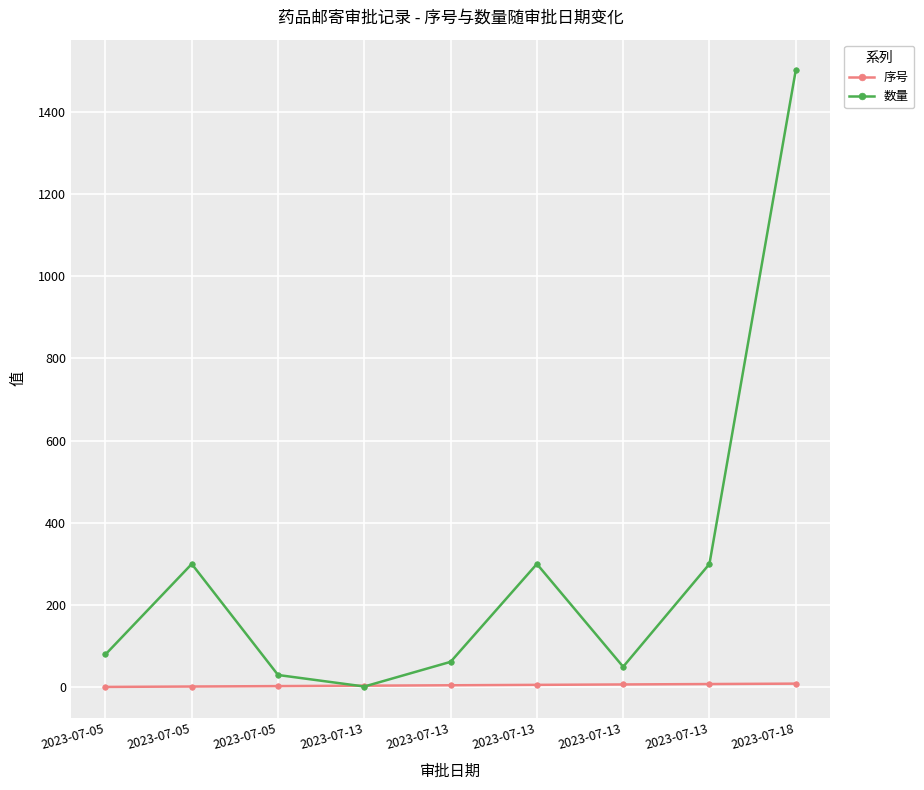

Which series ends up on top after the final intersection of 数量 and 序号?

数量